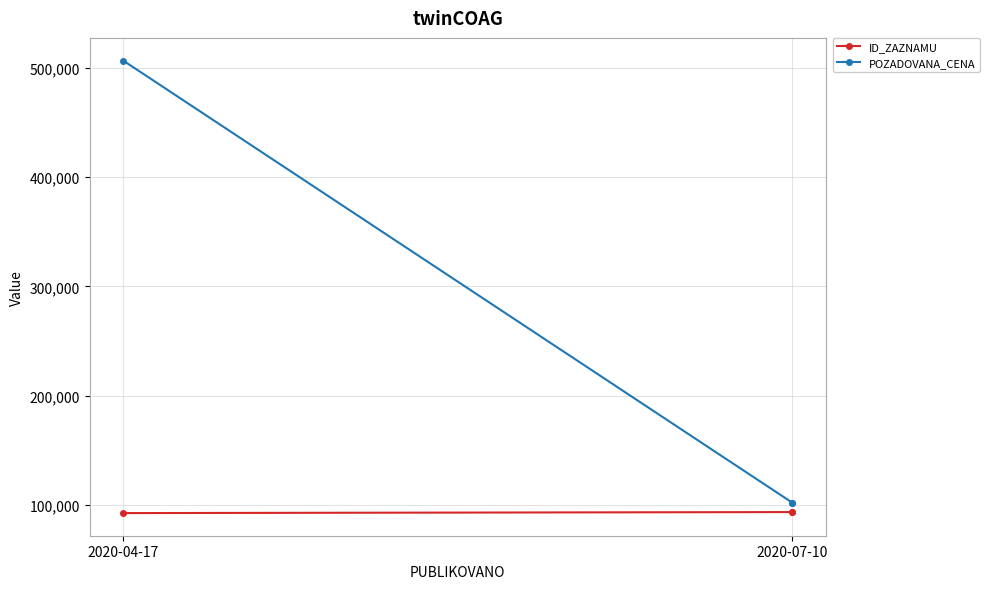

At which label does ID_ZAZNAMU reach its peak?

2020-07-10